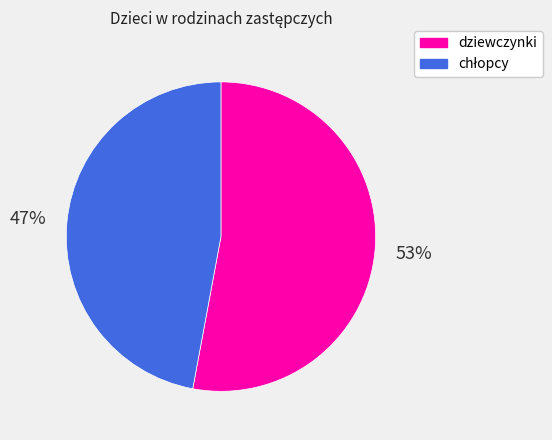

How many slices are in this pie chart?

2